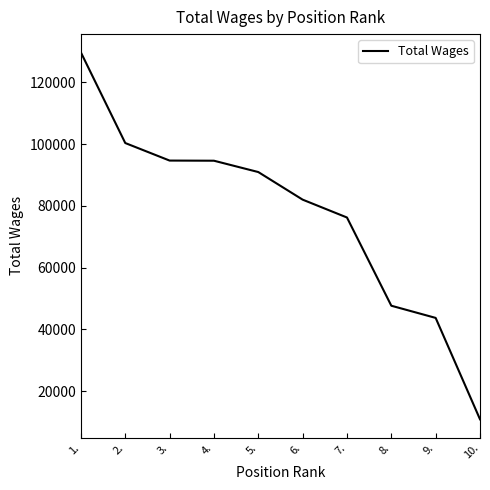

Read the value at 3., to the nearest 50.

94700